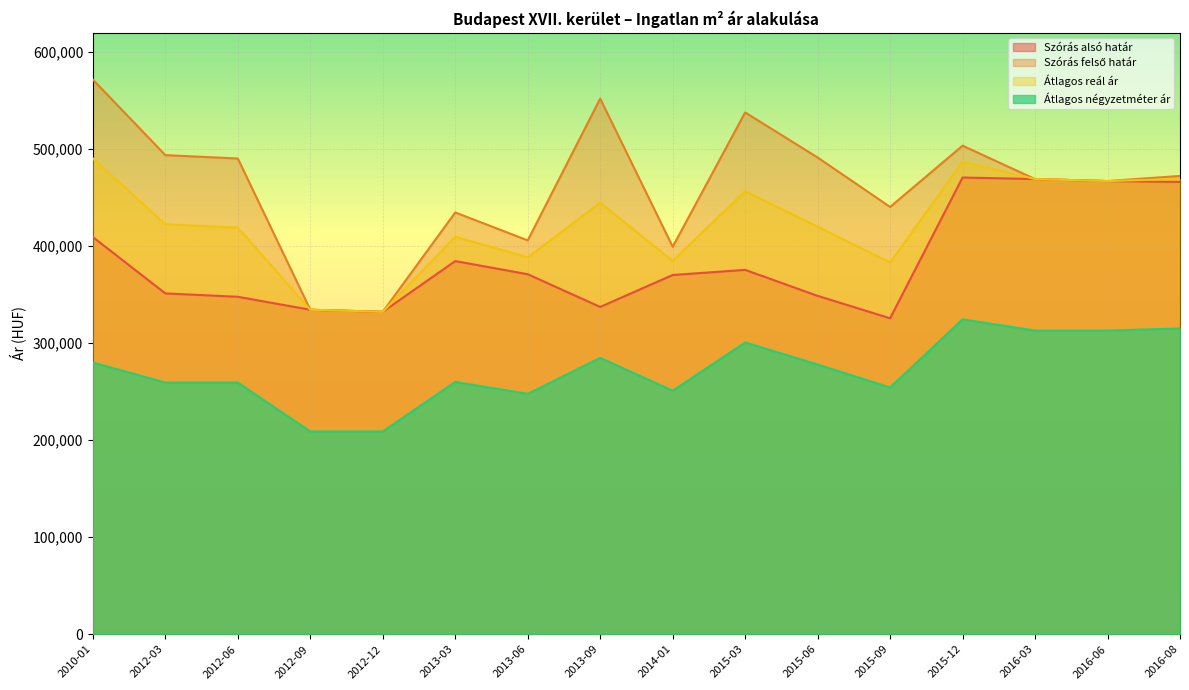

Count the number of categories in the chart.

16